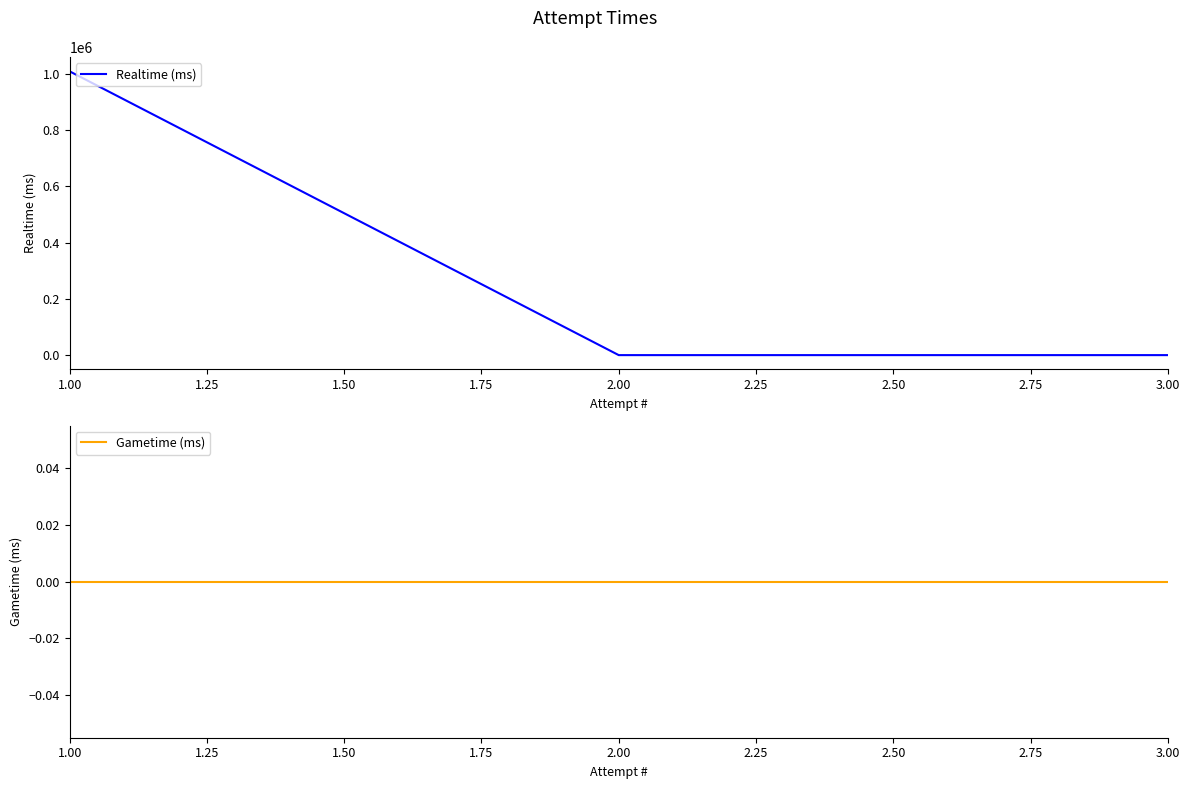

At how many categories does at least one series exceed 890008?

1